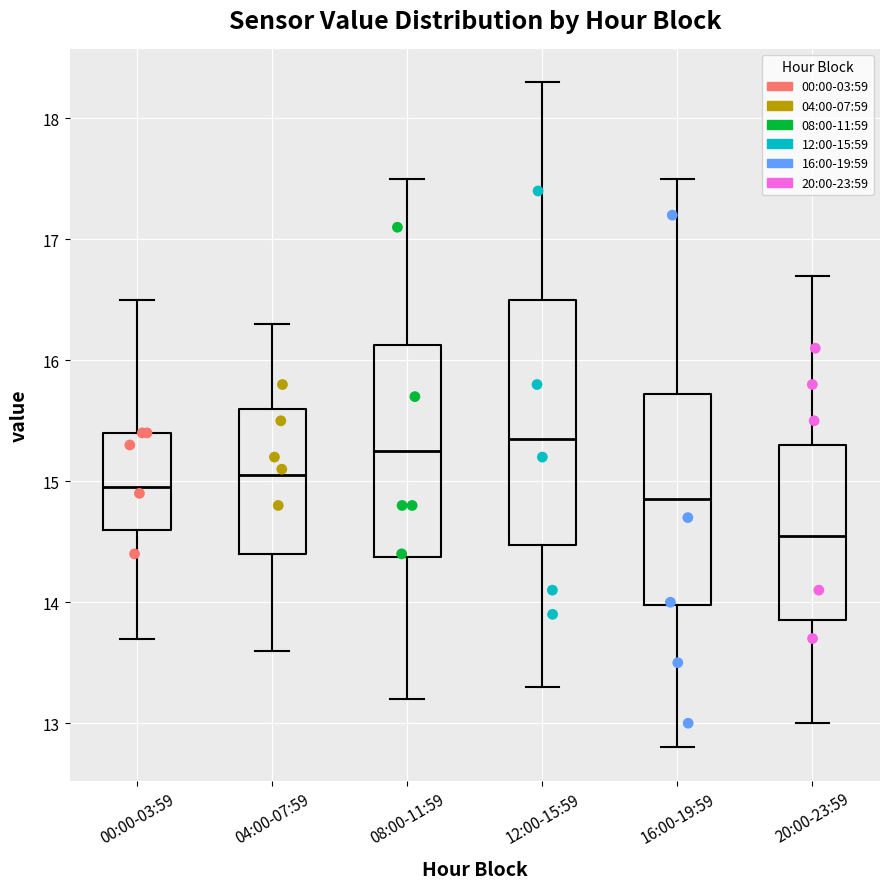

Reading left to right, transcribe this box plot: for each box, give where its median line is, the range the box spans, and where its two whiskers end, as read against the y-axis. The values are not printed on the chart, so give them approximately, as read against the axis.

00:00-03:59: median 15.0, box 14.6 to 15.4, whiskers 13.7 to 16.5
04:00-07:59: median 15.1, box 14.4 to 15.6, whiskers 13.6 to 16.3
08:00-11:59: median 15.3, box 14.4 to 16.1, whiskers 13.2 to 17.5
12:00-15:59: median 15.4, box 14.5 to 16.5, whiskers 13.3 to 18.3
16:00-19:59: median 14.9, box 14.0 to 15.7, whiskers 12.8 to 17.5
20:00-23:59: median 14.6, box 13.9 to 15.3, whiskers 13.0 to 16.7